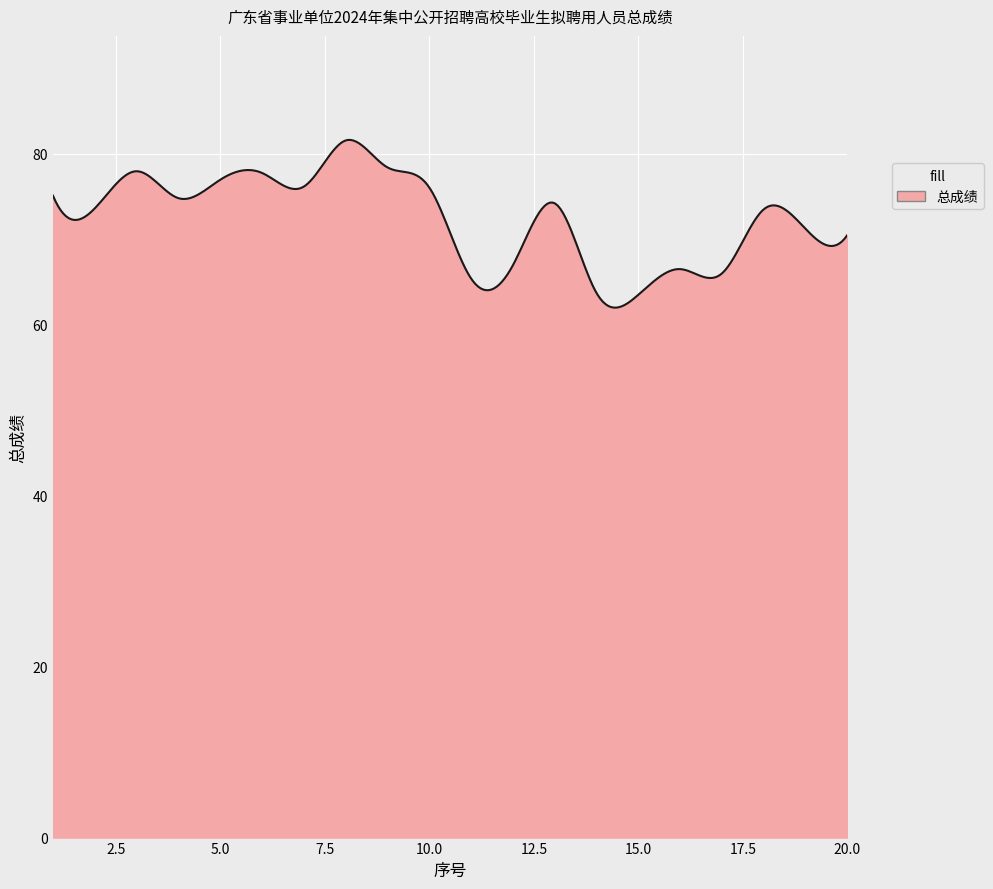

What is the greatest value displayed?

81.6